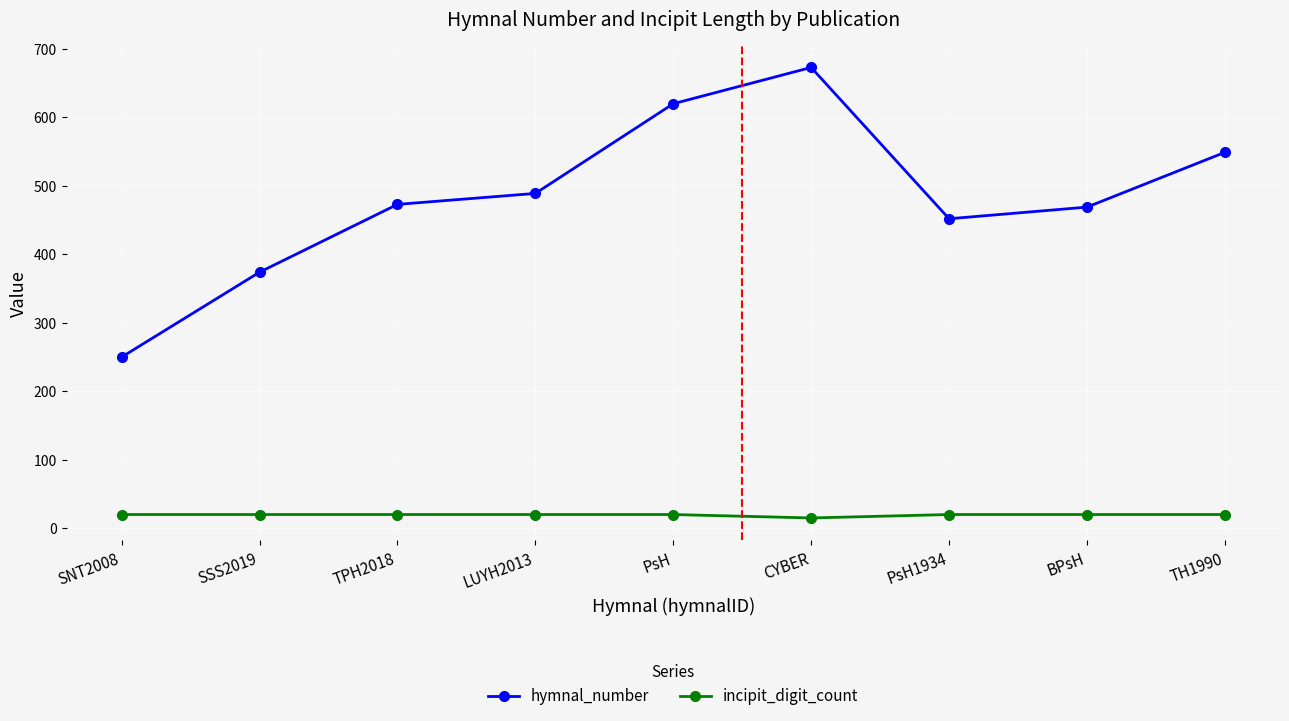

What is the spread (max minus min) of values at TH1990?

529